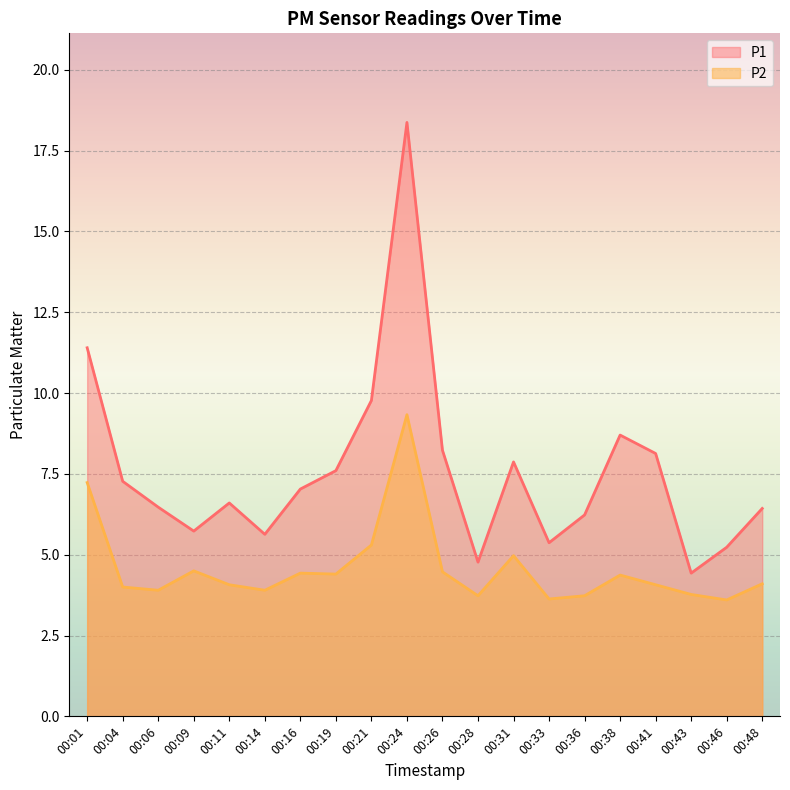

In P2, how many points are lower than both neighbors (excluding endpoints)?

6